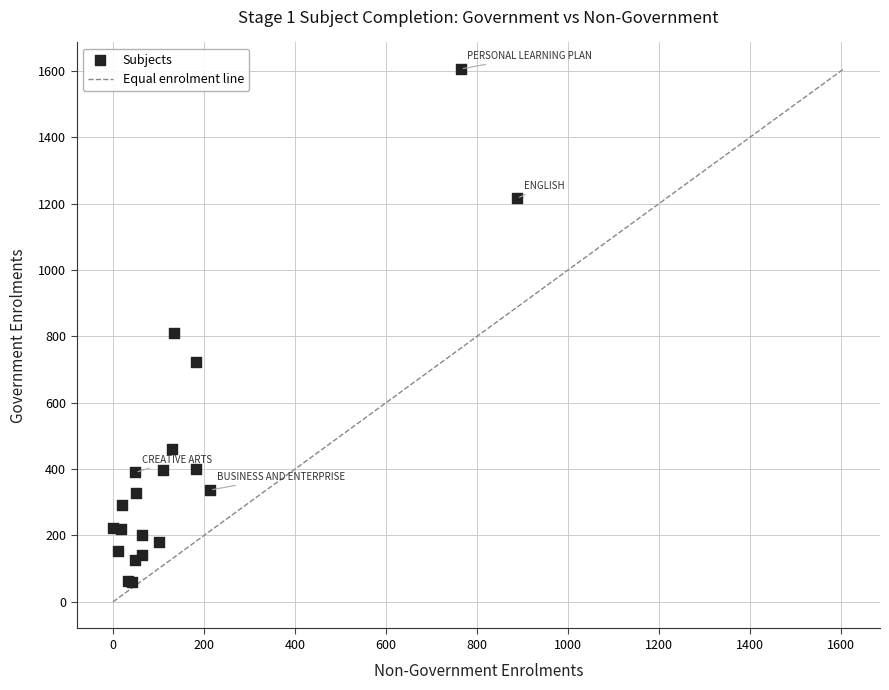

What Y value in the scatter plot is closest to 832?

809